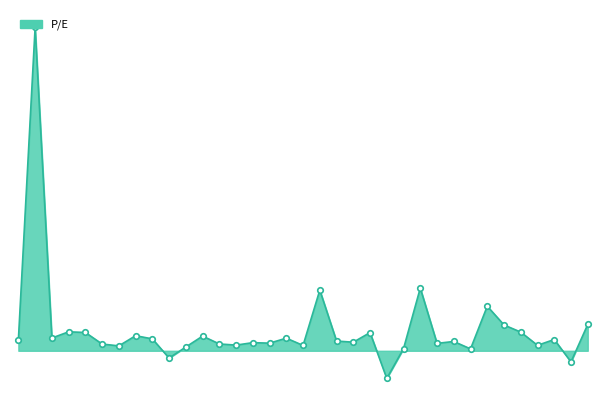

Does the chart display data point markers on the line(s)?

No